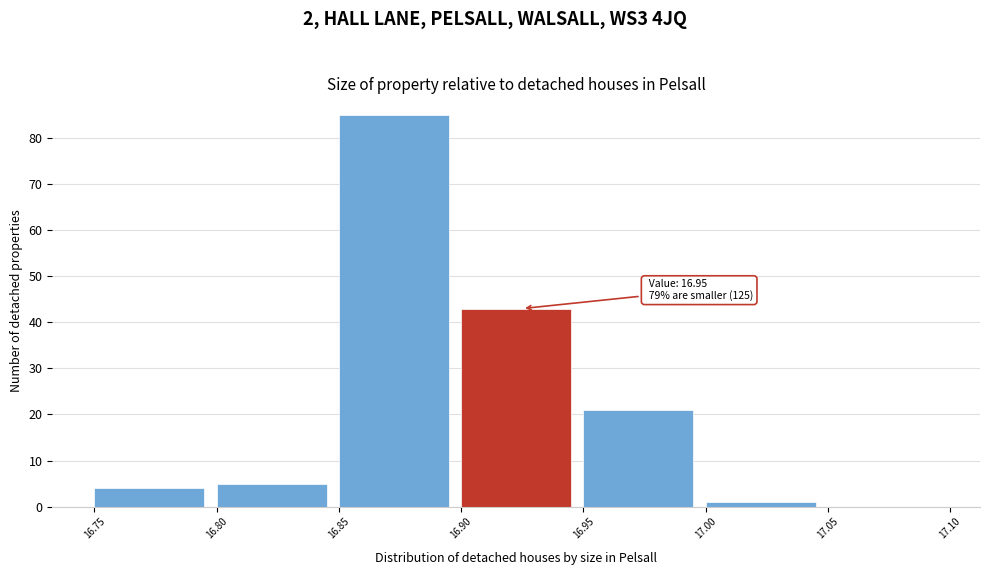

Which range on the x-axis has the tallest bar?

16.85 to 16.90